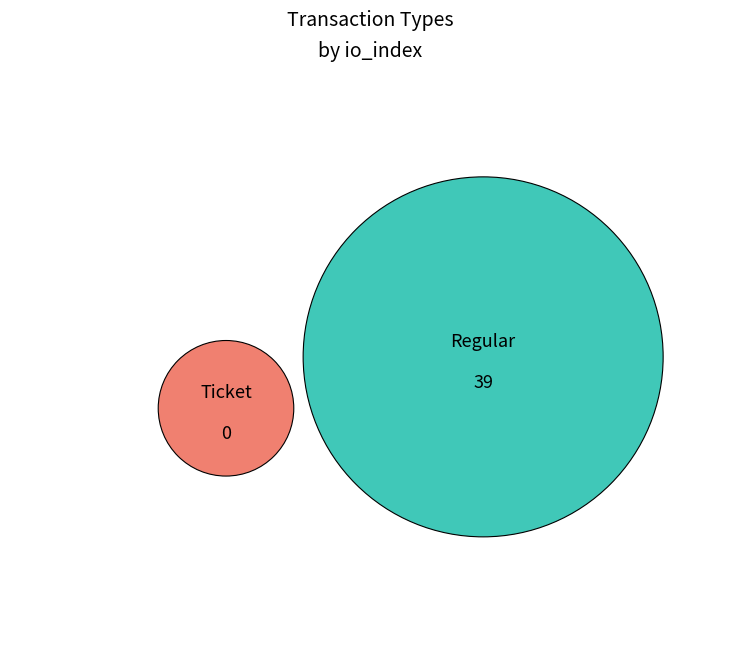

Is it true that Regular is 100% of the pie?

True